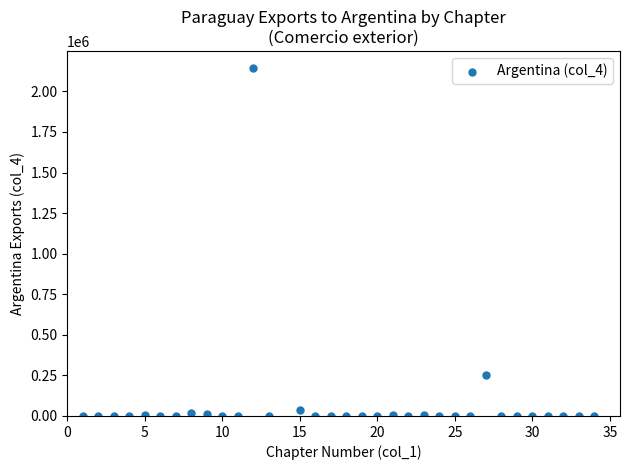

What Y value in the scatter plot is closest to 1071064?

255302.1